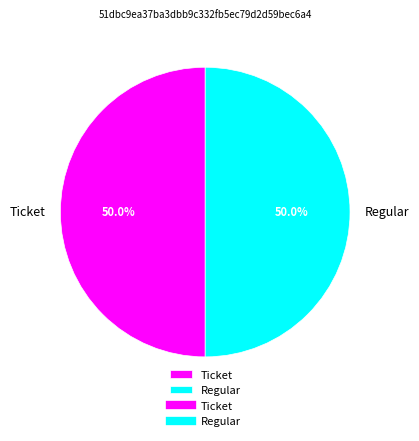

How much of the chart is everything except Ticket?

50.0%